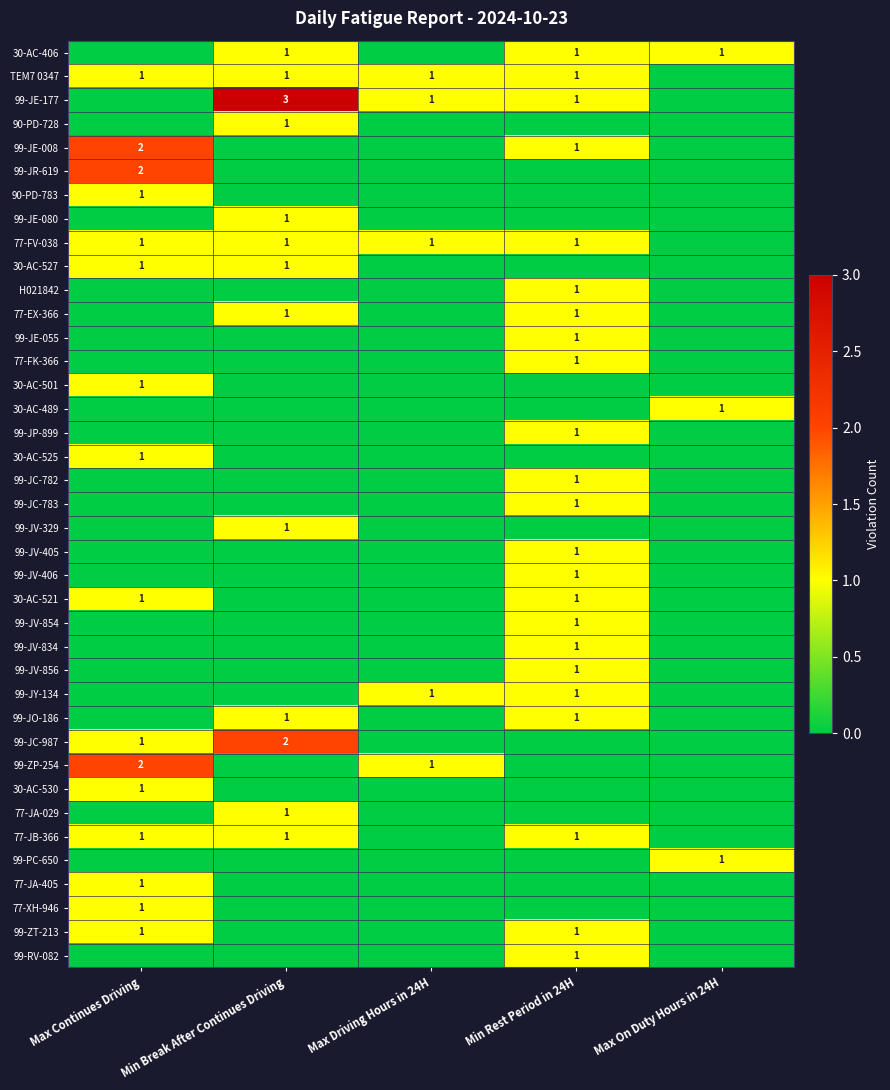

The 90-PD-728 series shows 1 at Min Break After Continues Driving. True or false?

True